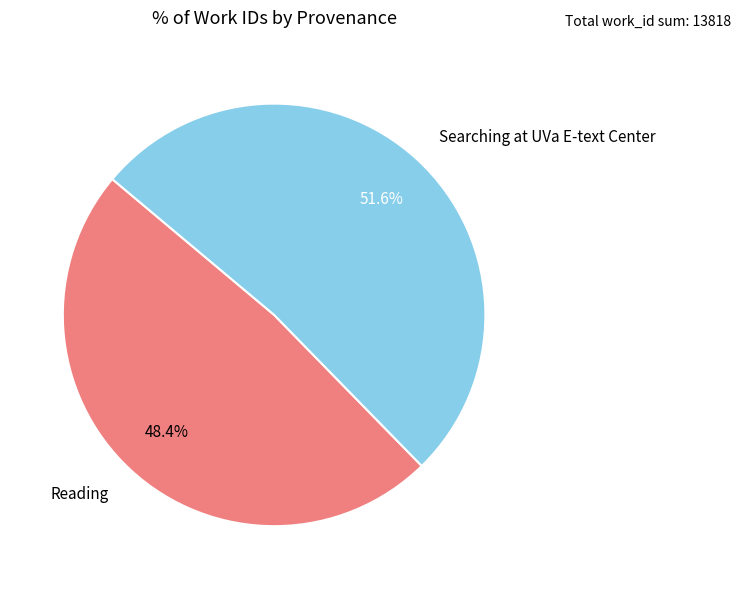

Combined, what portion of the pie is Reading and Searching at UVa E-text Center?

100.0%